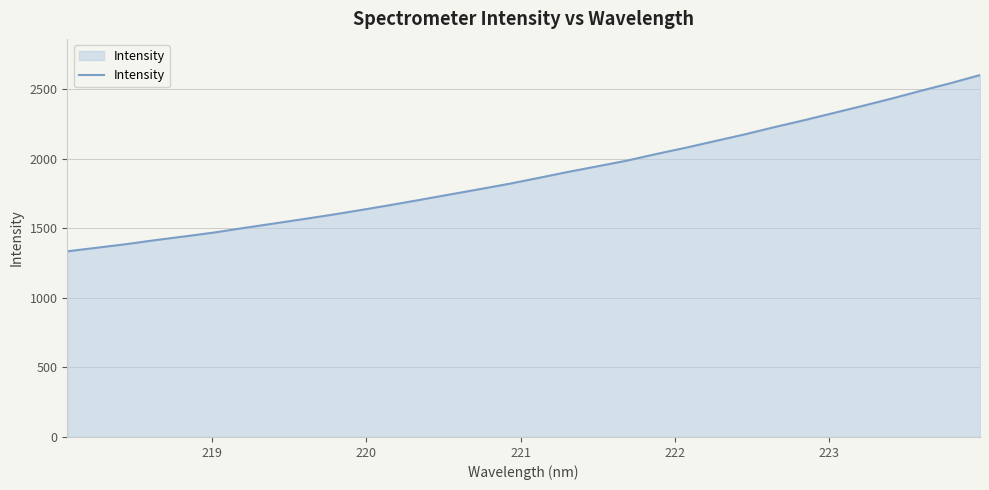

What is the difference between the maximum and minimum values?

1267.7